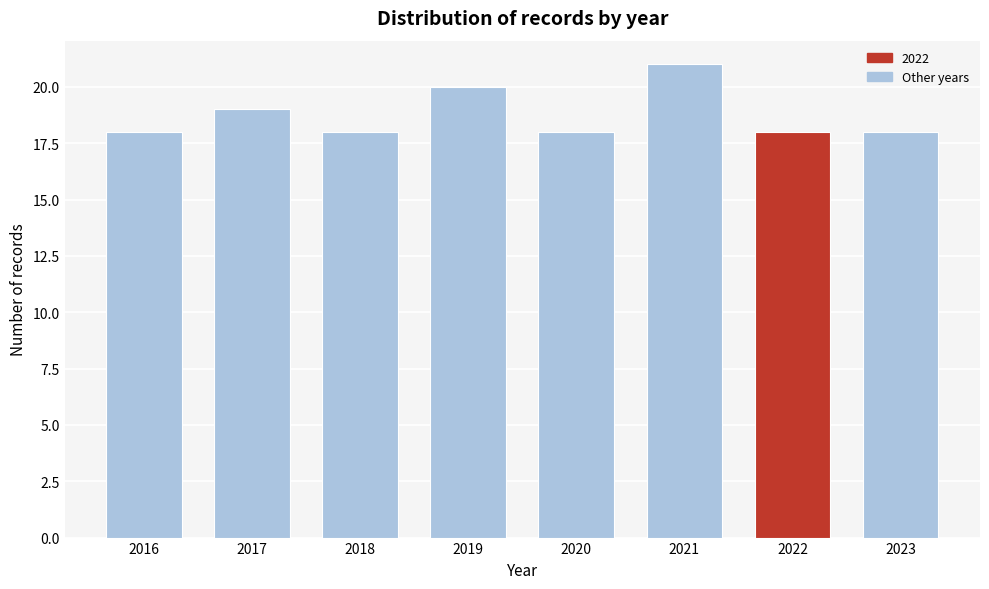

Reading left to right, transcribe all the data shown in this chart.

2016=18	2017=19	2018=18	2019=20	2020=18	2021=21	2022=18	2023=18